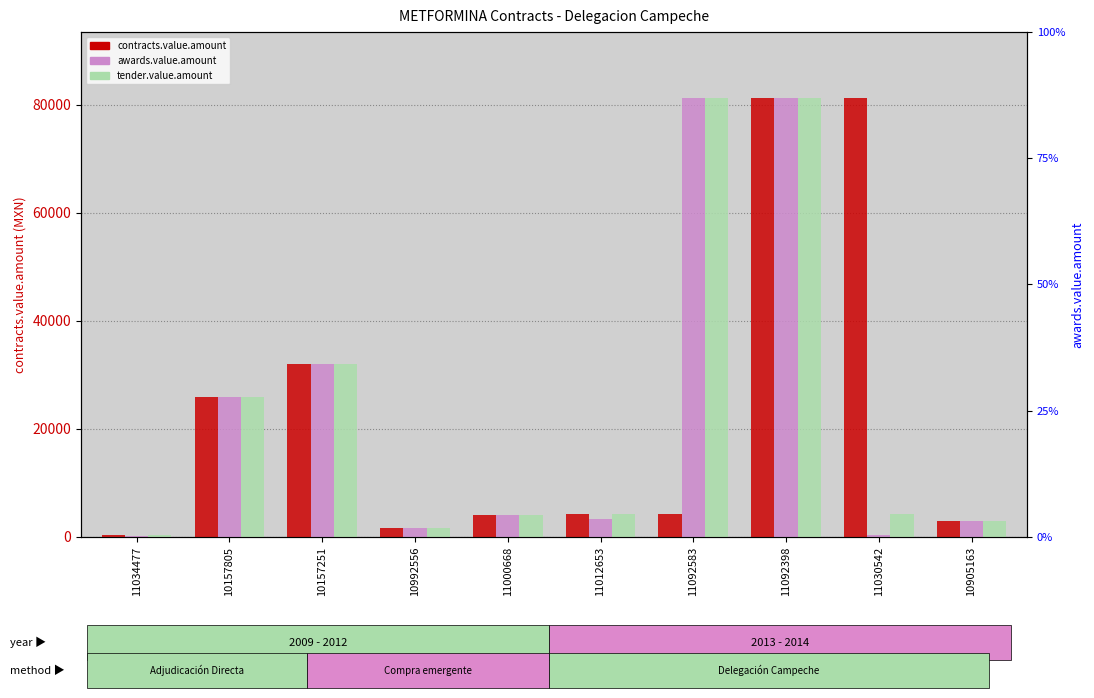

How many series are shown in this chart?

3